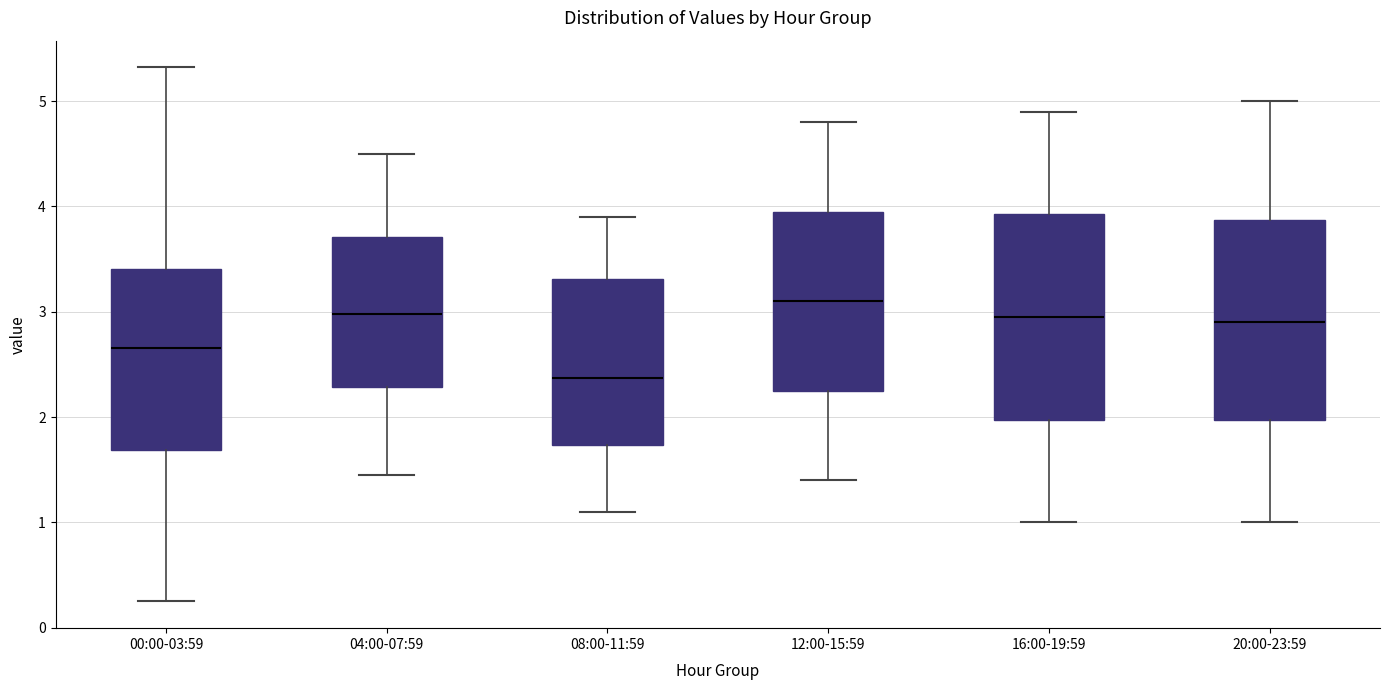

Reading left to right, transcribe this box plot: for each box, give where its median line is, the range the box spans, and where its two whiskers end, as read against the y-axis. The values are not printed on the chart, so give them approximately, as read against the axis.

00:00-03:59: median 2.7, box 1.7 to 3.4, whiskers 0.3 to 5.3
04:00-07:59: median 3.0, box 2.3 to 3.7, whiskers 1.5 to 4.5
08:00-11:59: median 2.4, box 1.7 to 3.3, whiskers 1.1 to 3.9
12:00-15:59: median 3.1, box 2.3 to 4.0, whiskers 1.4 to 4.8
16:00-19:59: median 3.0, box 2.0 to 3.9, whiskers 1.0 to 4.9
20:00-23:59: median 2.9, box 2.0 to 3.9, whiskers 1.0 to 5.0